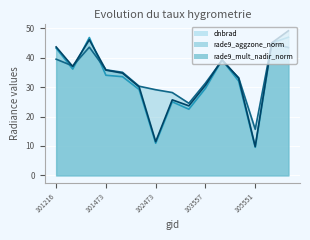

What is the difference between the maximum and second lowest values in the dnbrad series?

36.0